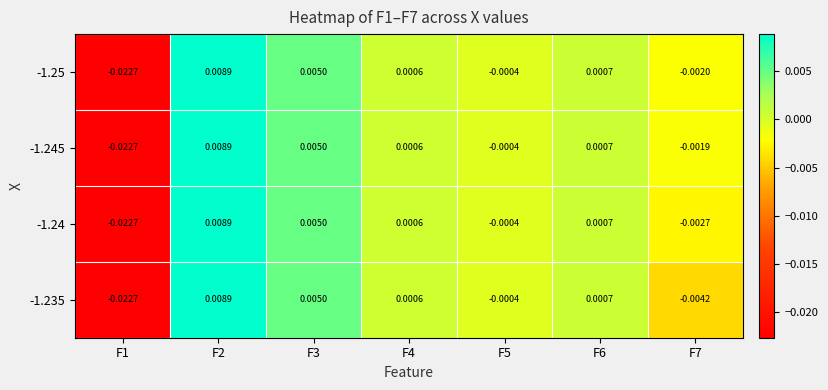

Is the value of -1.25 at F4 greater than the value of -1.245 at F7?

Yes